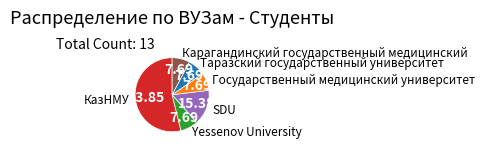

Between КазНМУ and Таразский государственный университет, which is larger?

КазНМУ